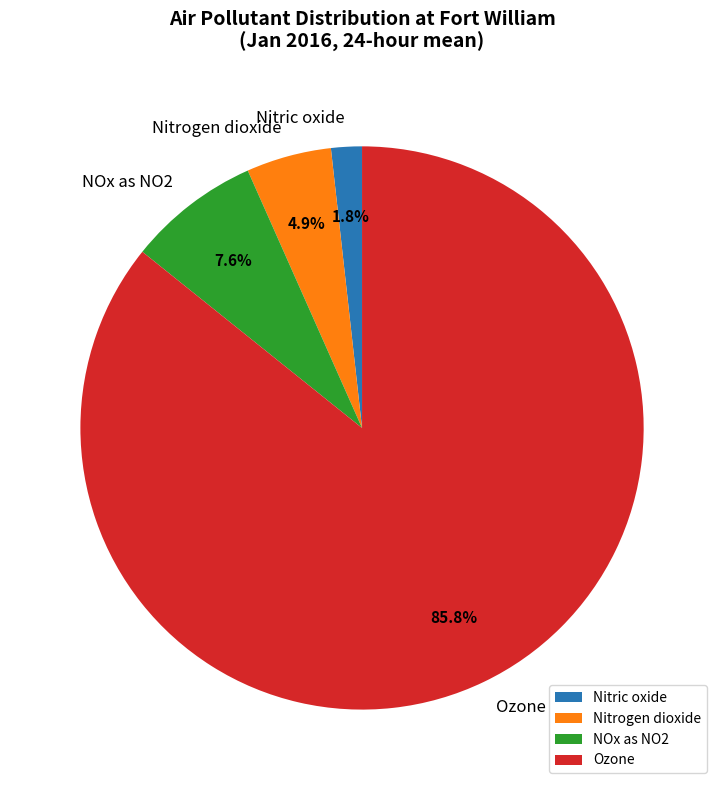

Rank the categories by value from highest to lowest.

Ozone, NOx as NO2, Nitrogen dioxide, Nitric oxide